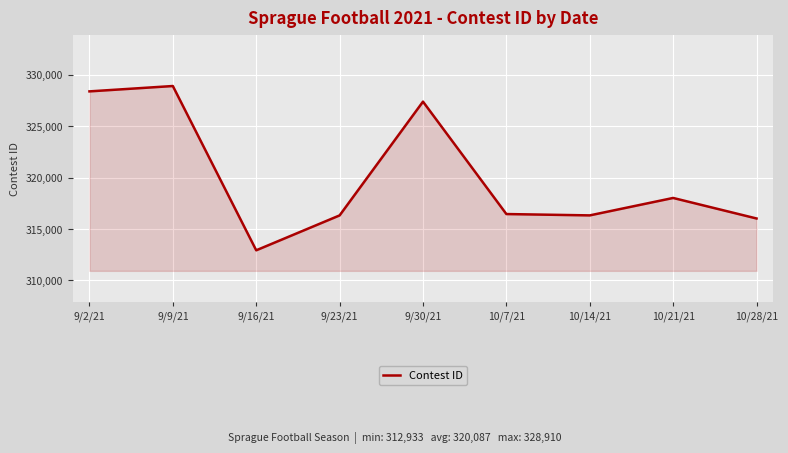

At which category does the chart reach its minimum across all series?

9/16/21